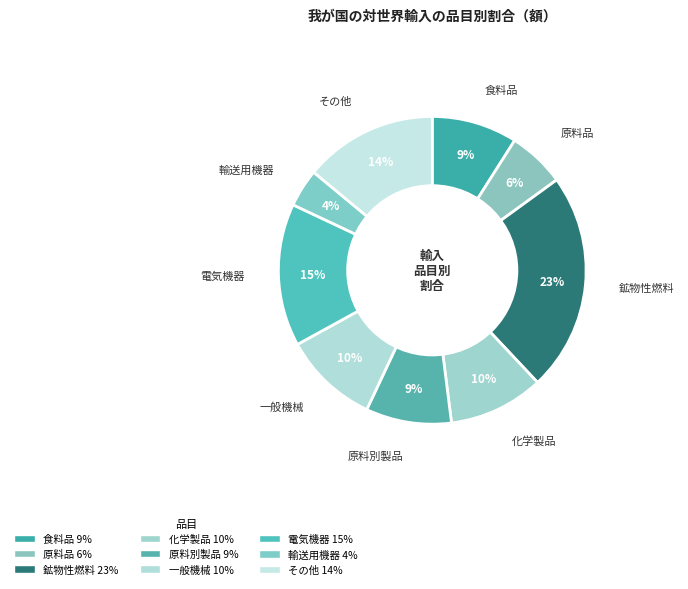

Count the number of slices in the pie.

9